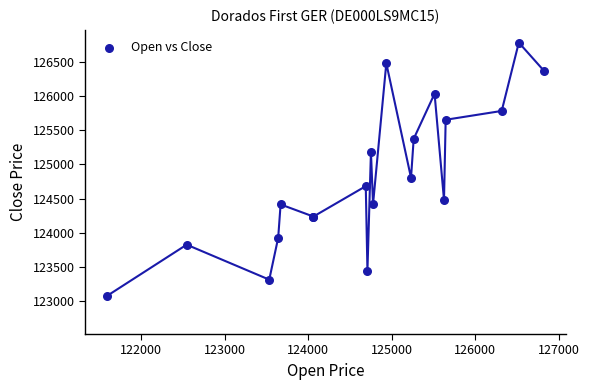

What Y value in the scatter plot is closest to 124929?

124805